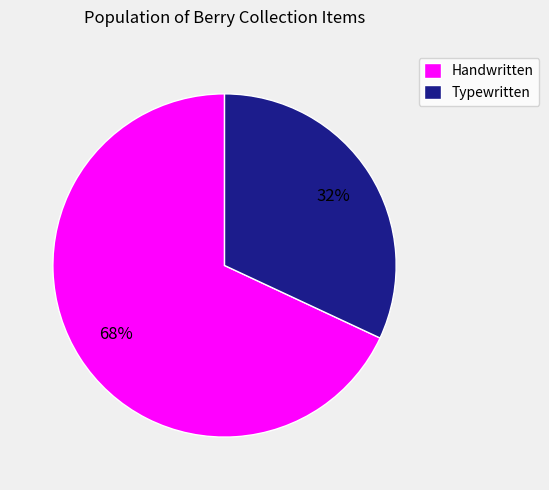

To the nearest percent, what is the difference between the largest and smallest slice percentages?

36%